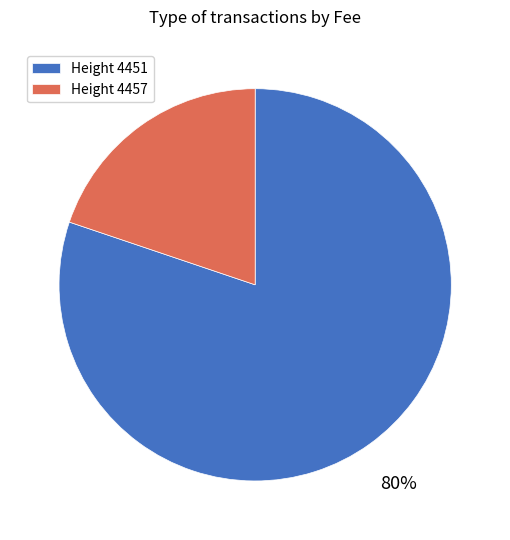

How many slices are in this pie chart?

2